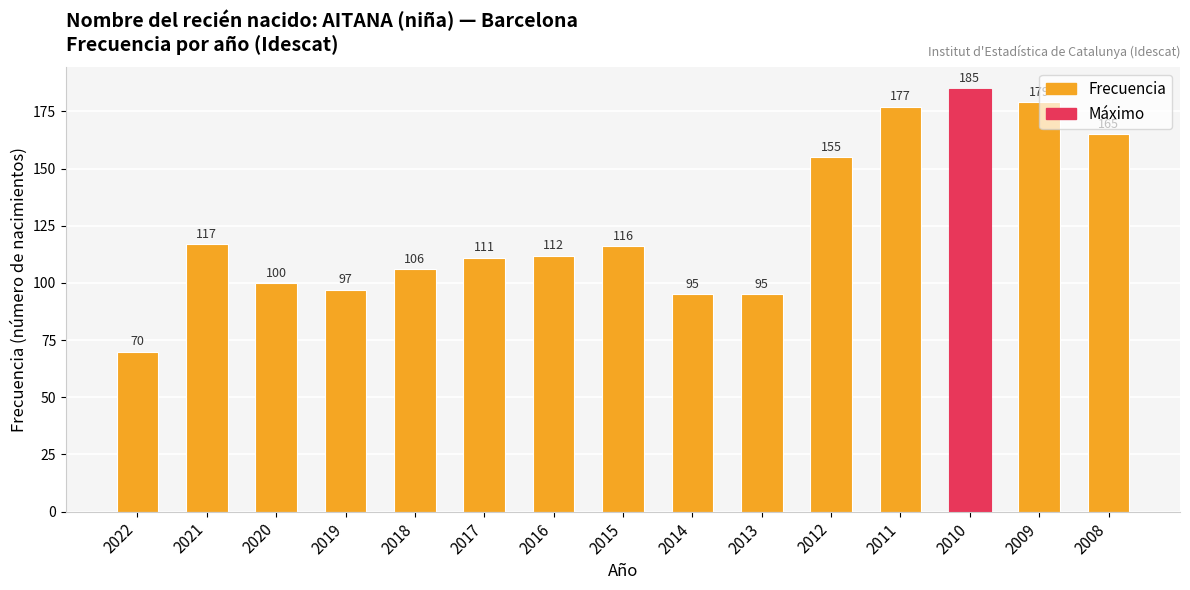

What is the difference between the values at 2013 and 2019?

2